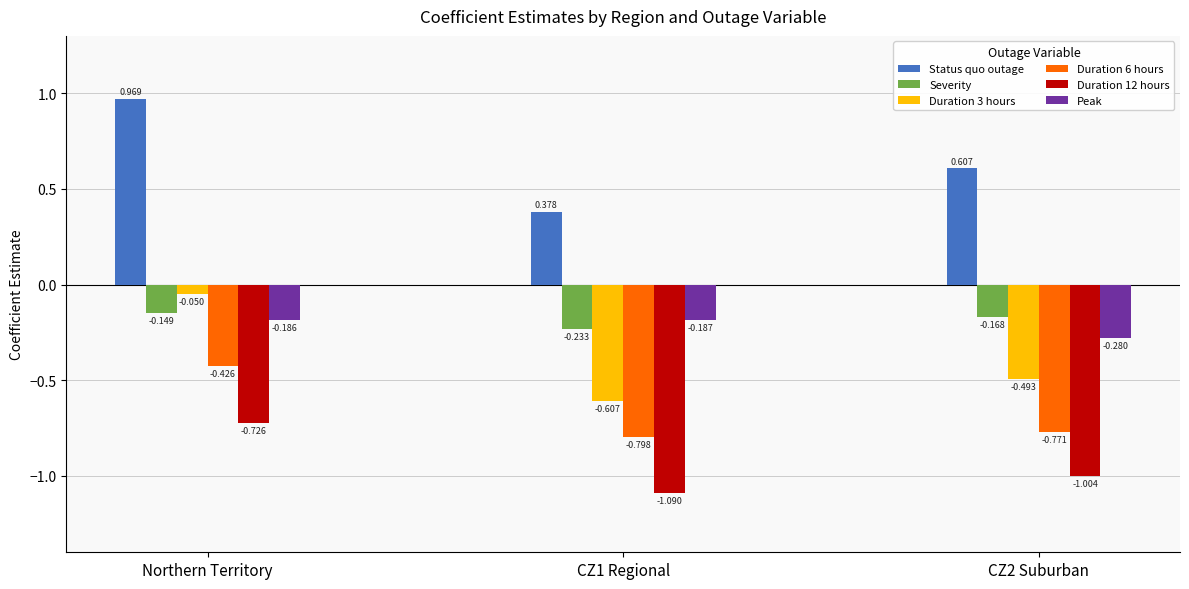

What position from the right is CZ1 Regional?

2